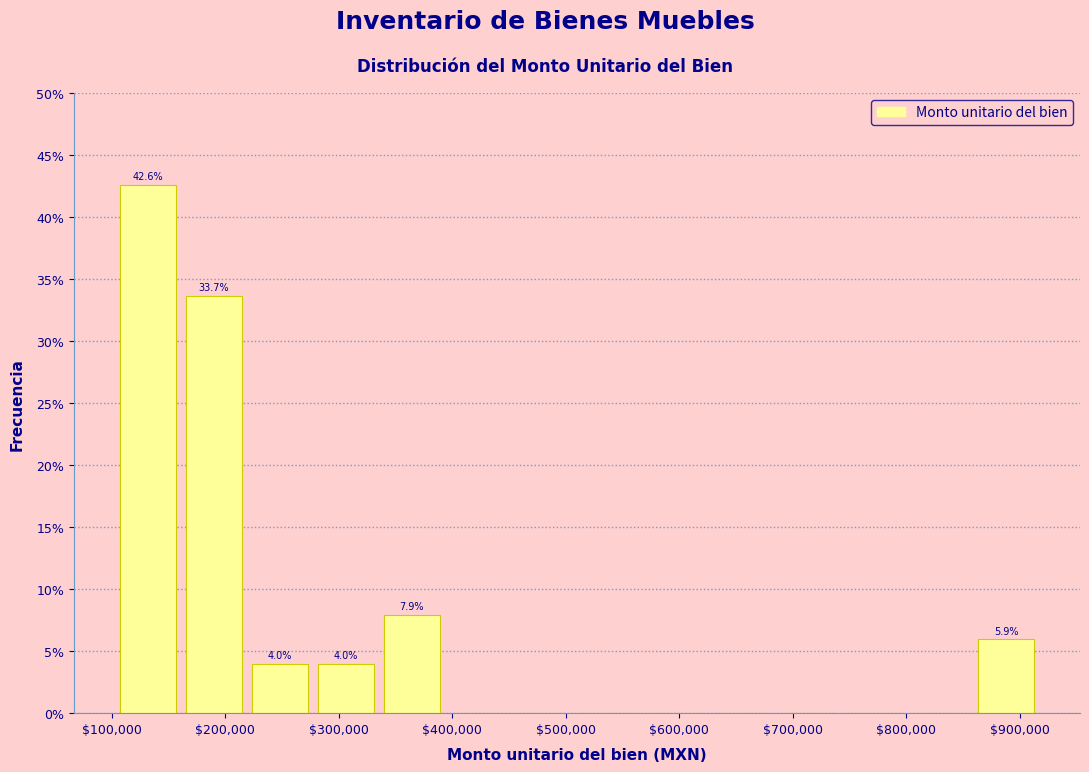

Over which range of the x-axis is the bar tallest?

100000 to 160000